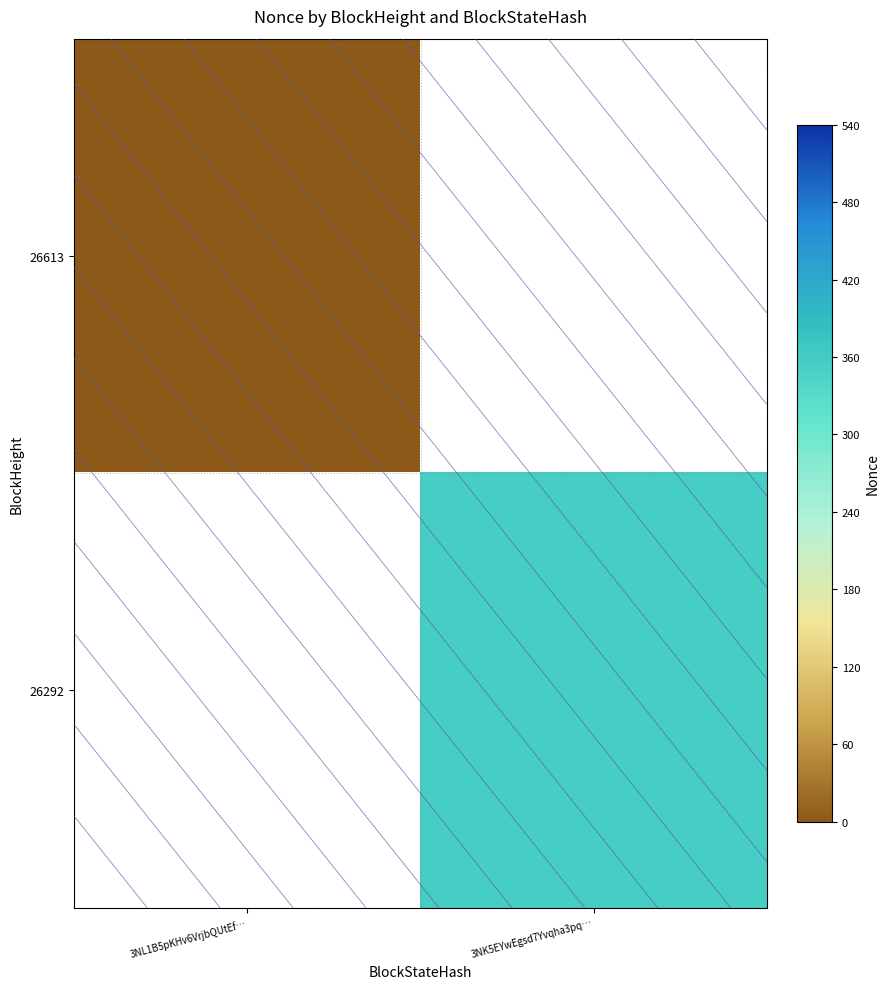

Rank the categories by row_0 value from highest to lowest.

3NL1B5pKHv6VrjbQUtEf…, 3NK5EYwEgsd7Yvqha3pq…